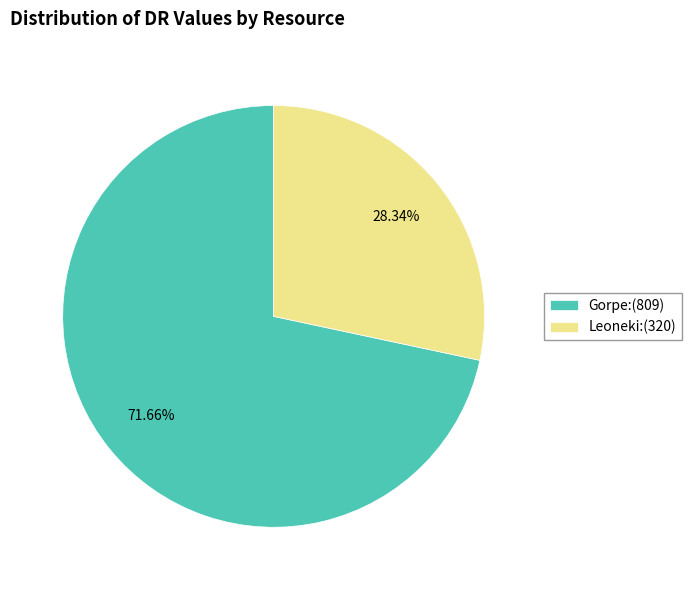

What is the largest slice in the pie chart?

Gorpe